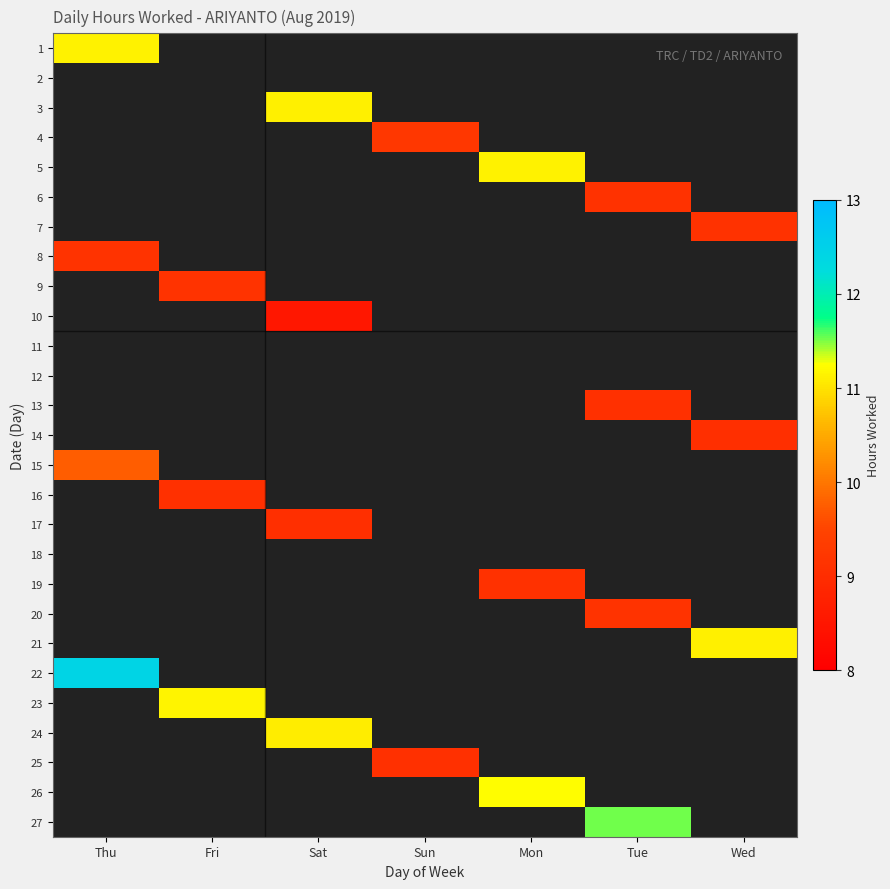

What is the difference between the highest and lowest values at Thu?

3.3